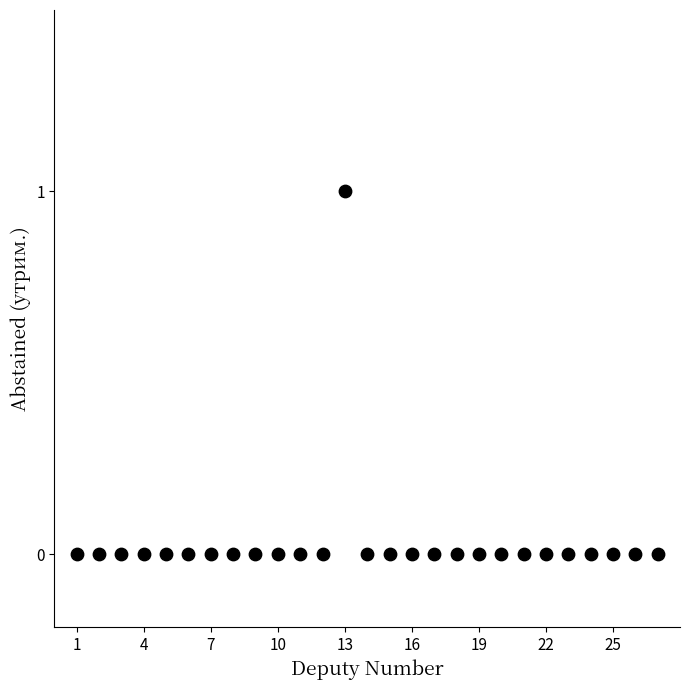

What is the range of X values (max minus min)?

26